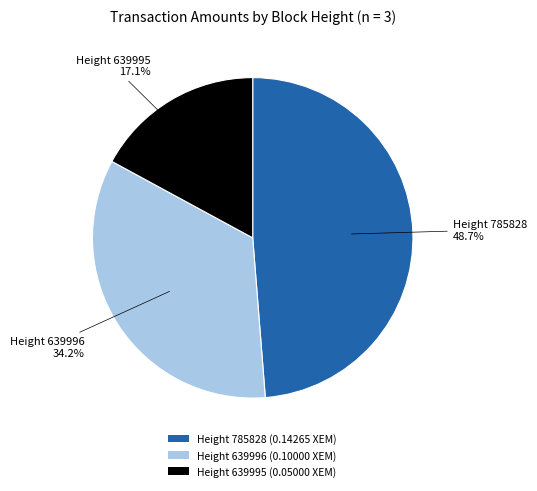

How many slices are in this pie chart?

3